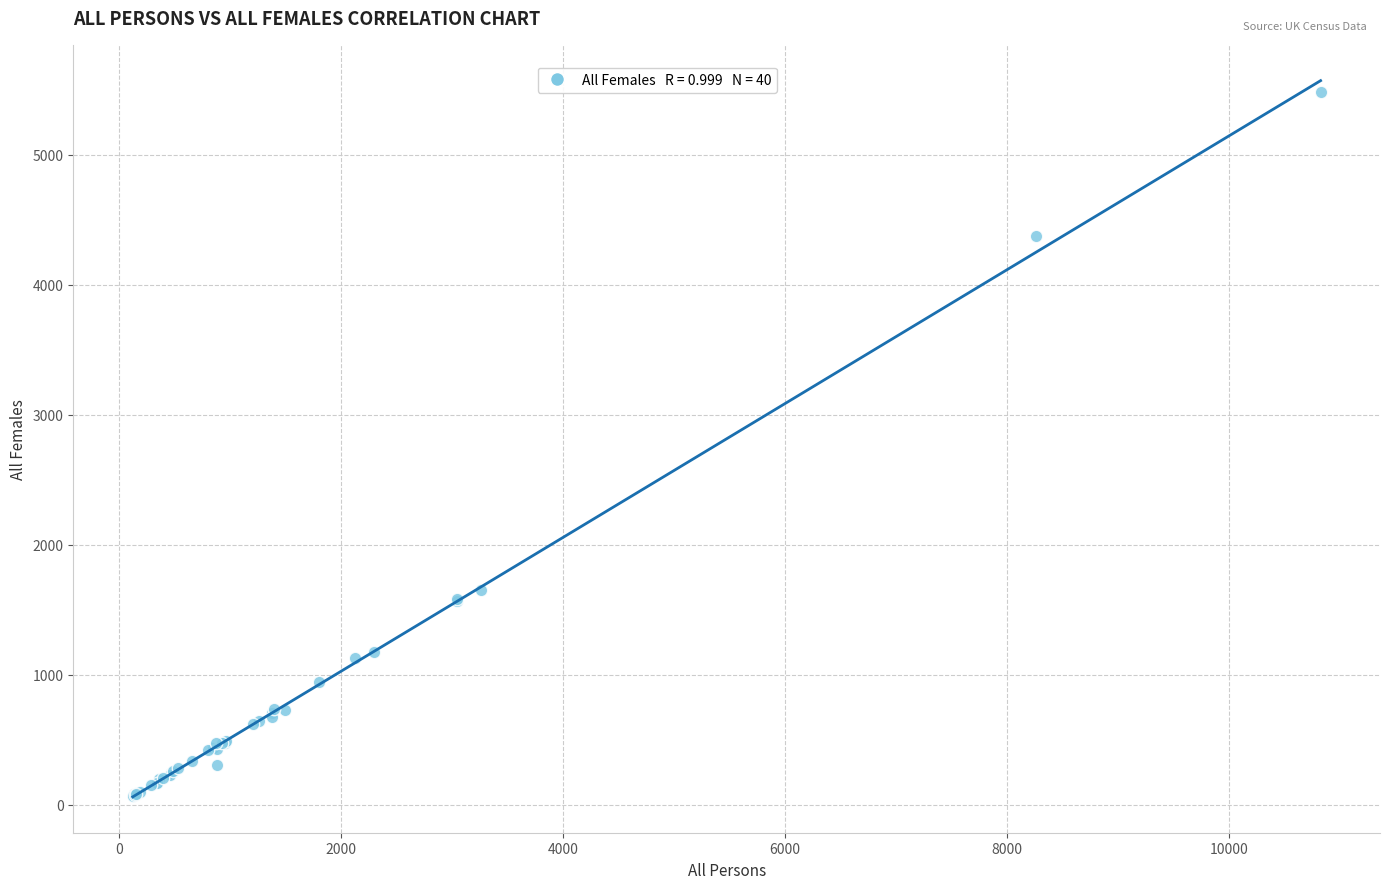

What Y value in the scatter plot is closest to 2773?

1653